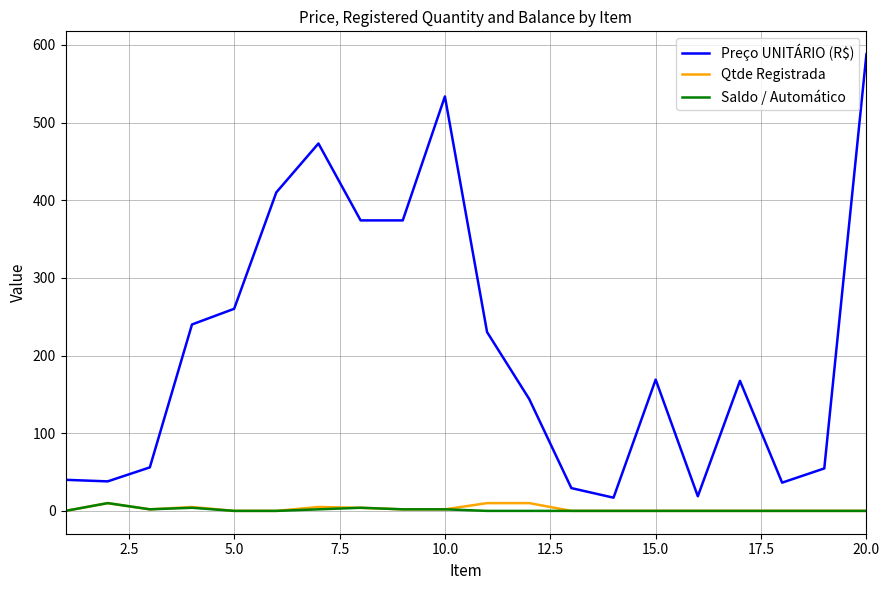

Which series has the largest total across all categories?

Preço UNITÁRIO (R$)